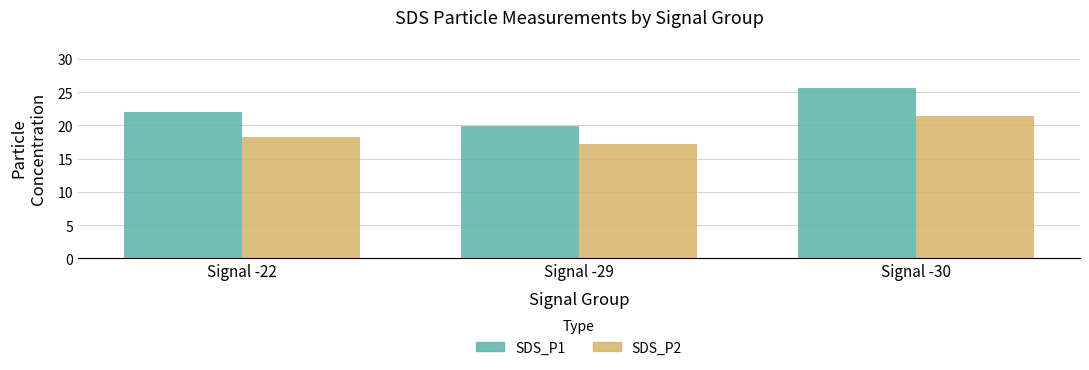

What is the sum of all SDS_P1 values?

67.6